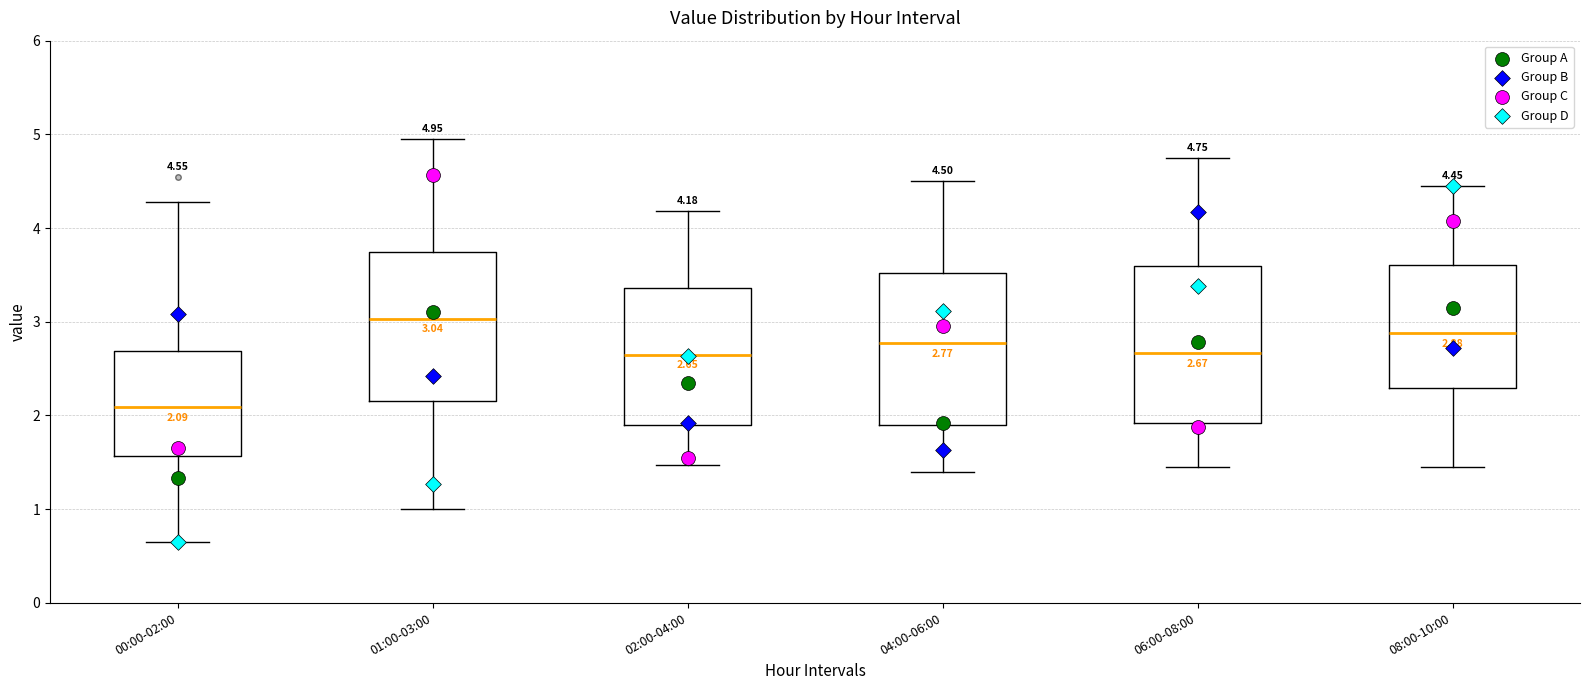

Which box's median line is the highest?

01:00-03:00